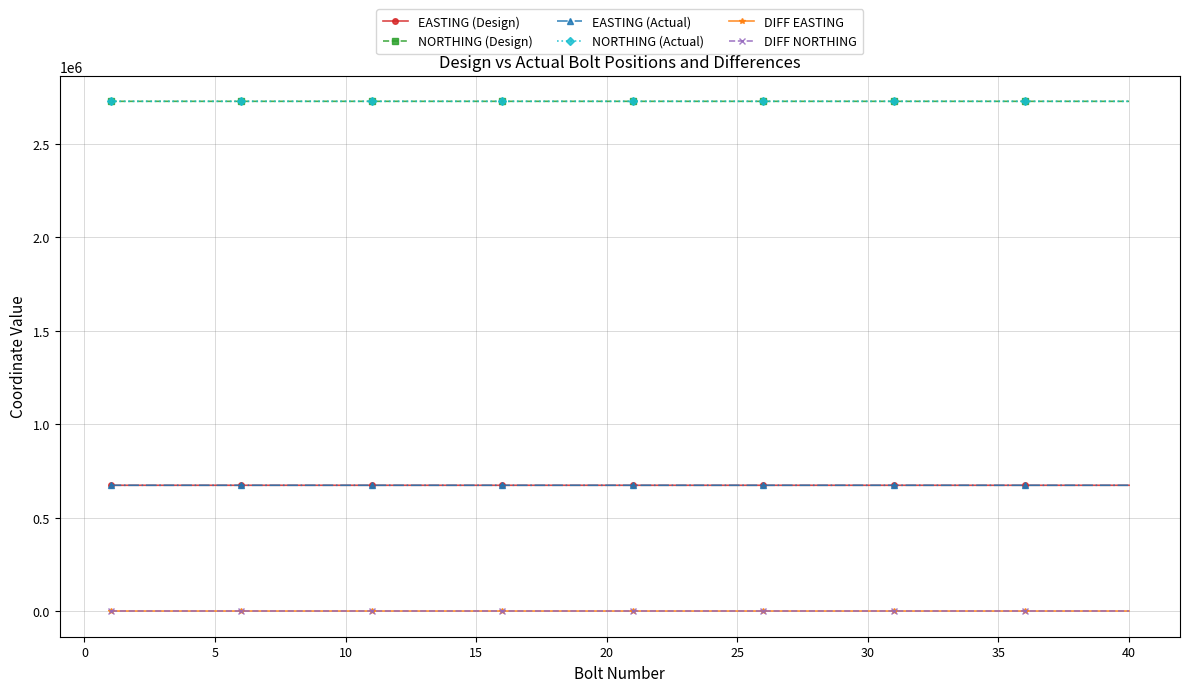

What is the lowest value of the NORTHING (Design) series?

2726779.0